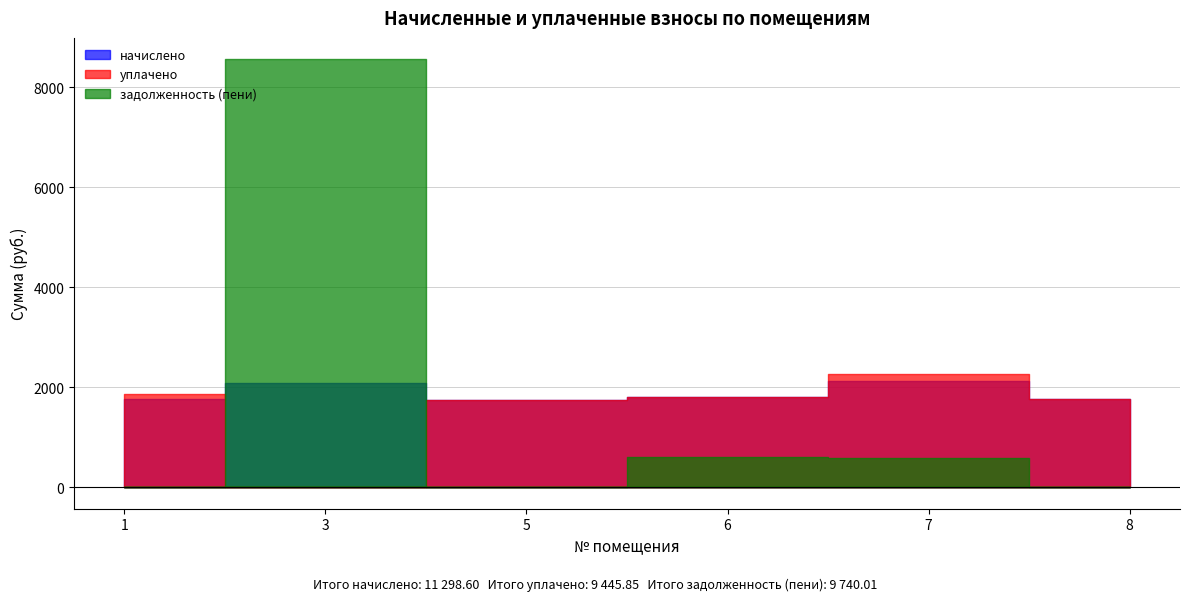

In начислено, how many points are lower than both neighbors (excluding endpoints)?

1